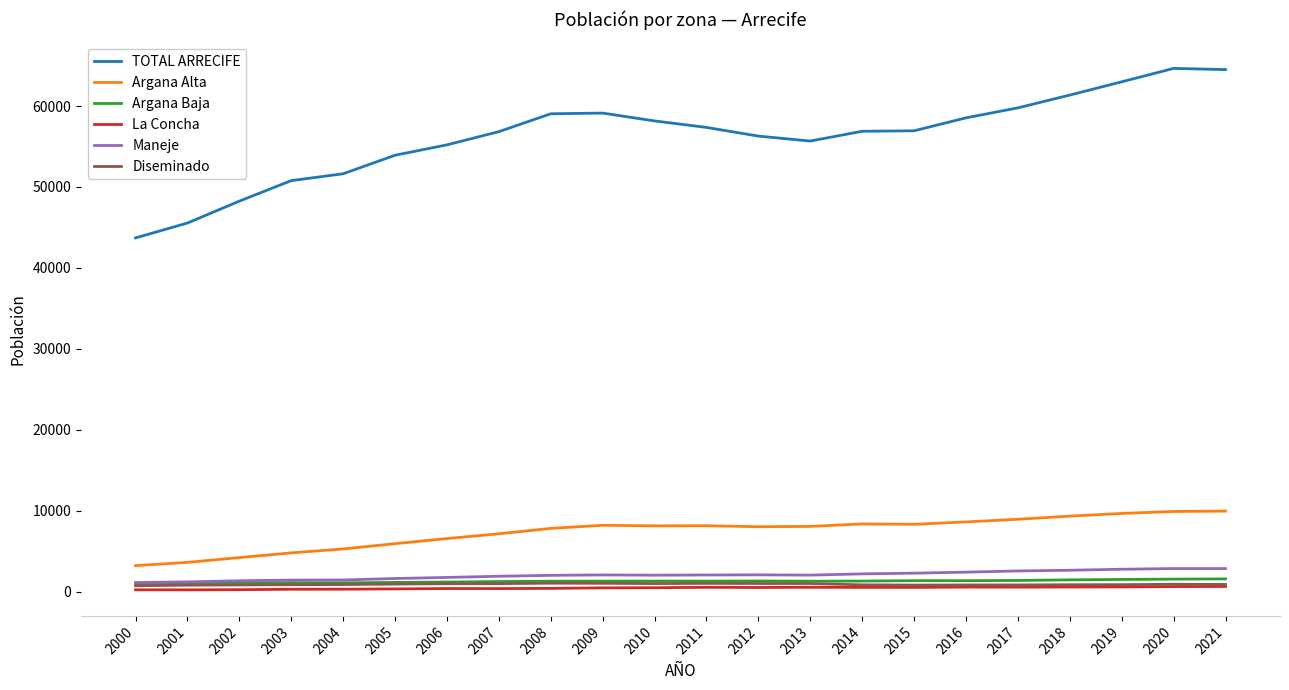

True or false: TOTAL ARRECIFE has a value of 64497 at 2021.

True